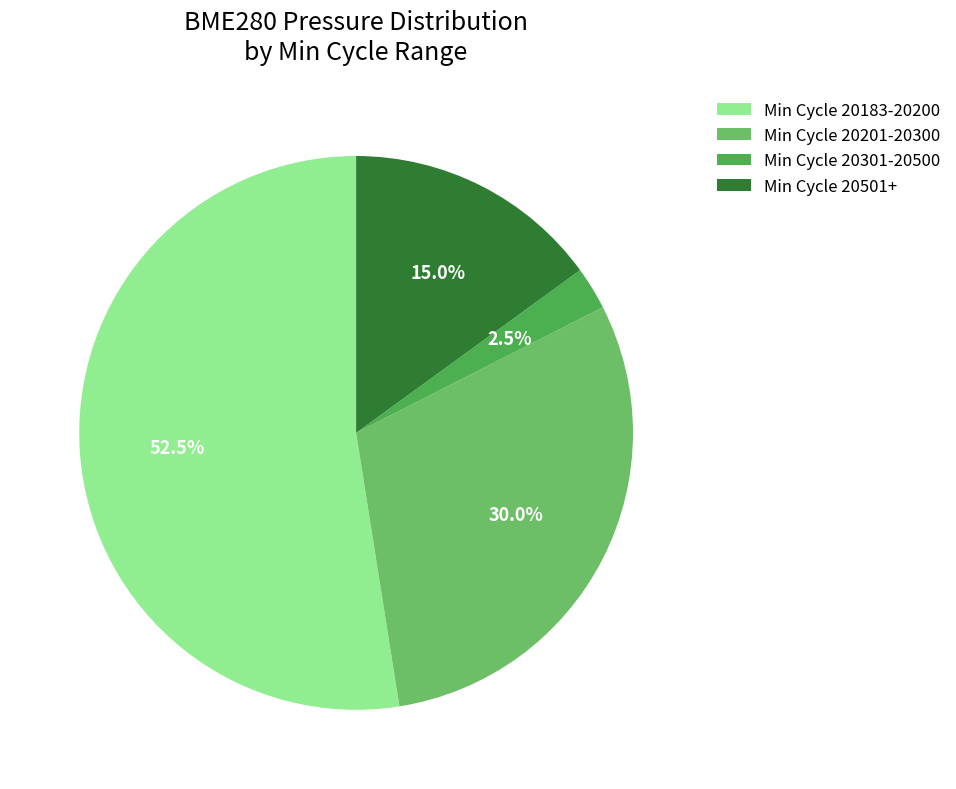

Combined, do Min Cycle 20301-20500 and Min Cycle 20183-20200 account for over 50%?

Yes